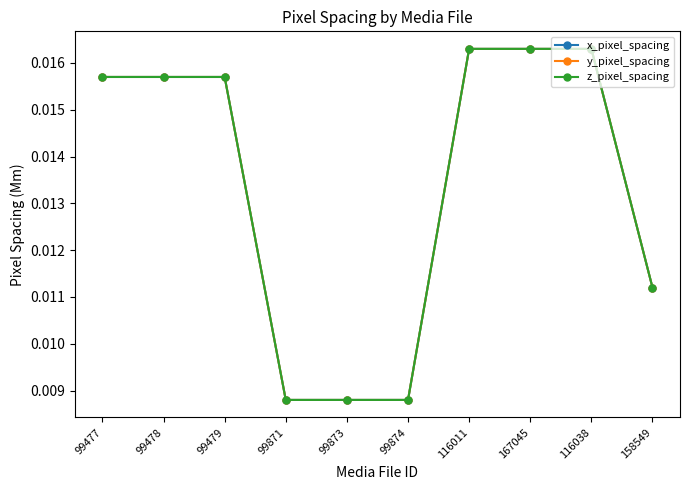

What position from the left is 99873?

5